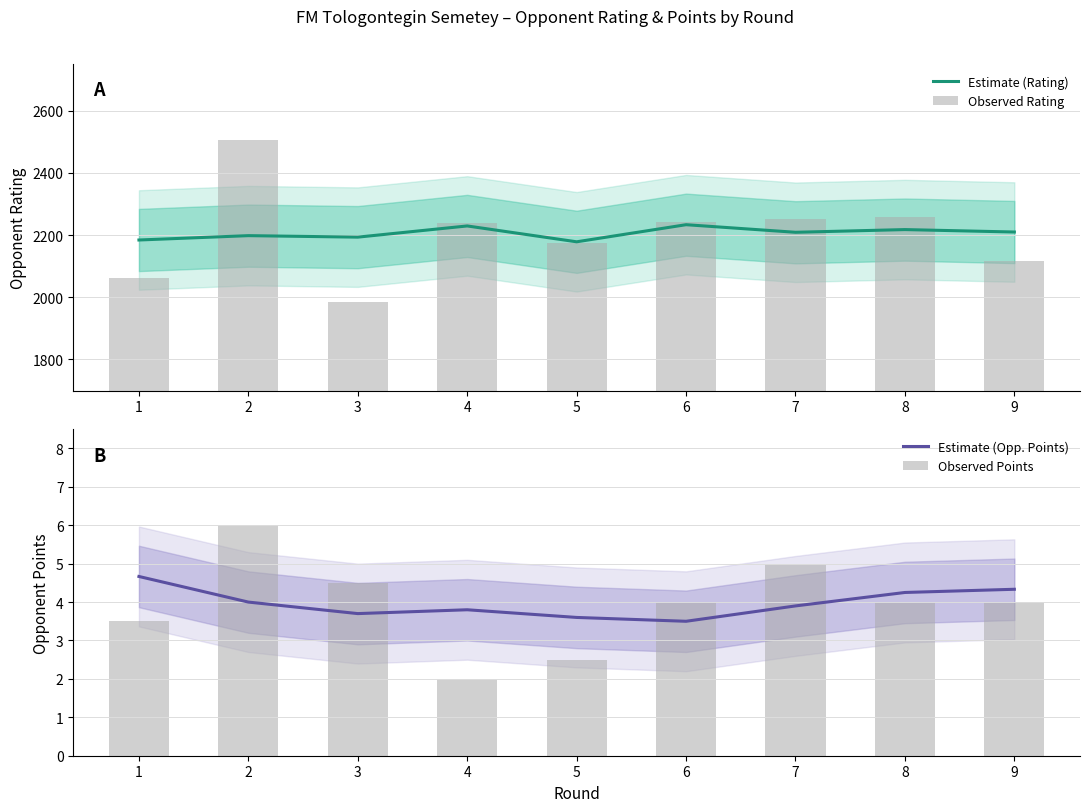

What is the value of the Observed Rating bar at the 5th from the left?

2174.0